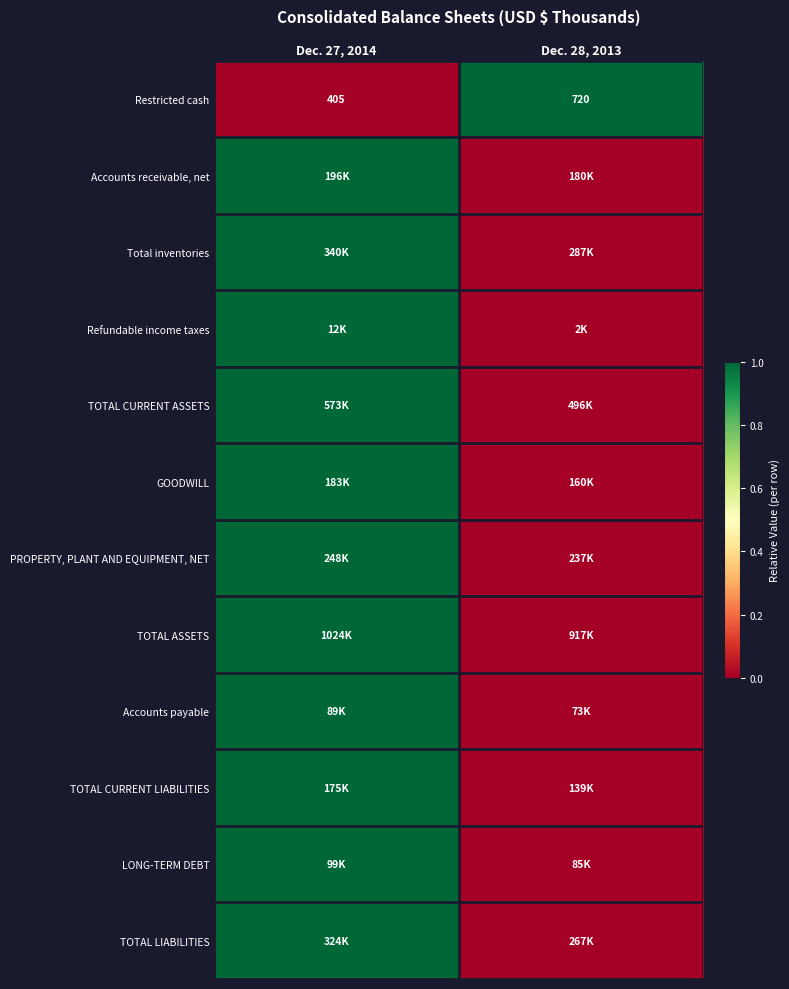

What is the difference between the Restricted cash values at Dec. 28, 2013 and Dec. 27, 2014?

315